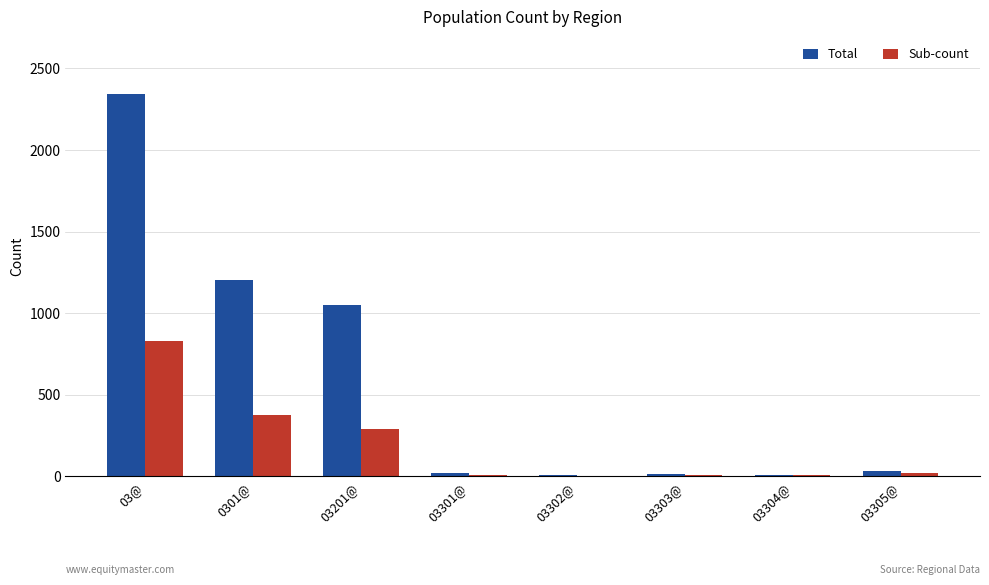

What is the sum of all Total values?

4679